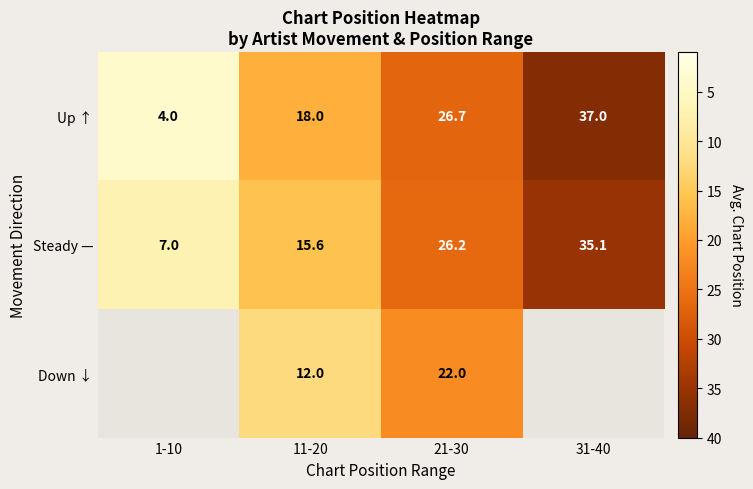

At 11-20, list the series in order from smallest to largest.

Down ↓, Steady —, Up ↑